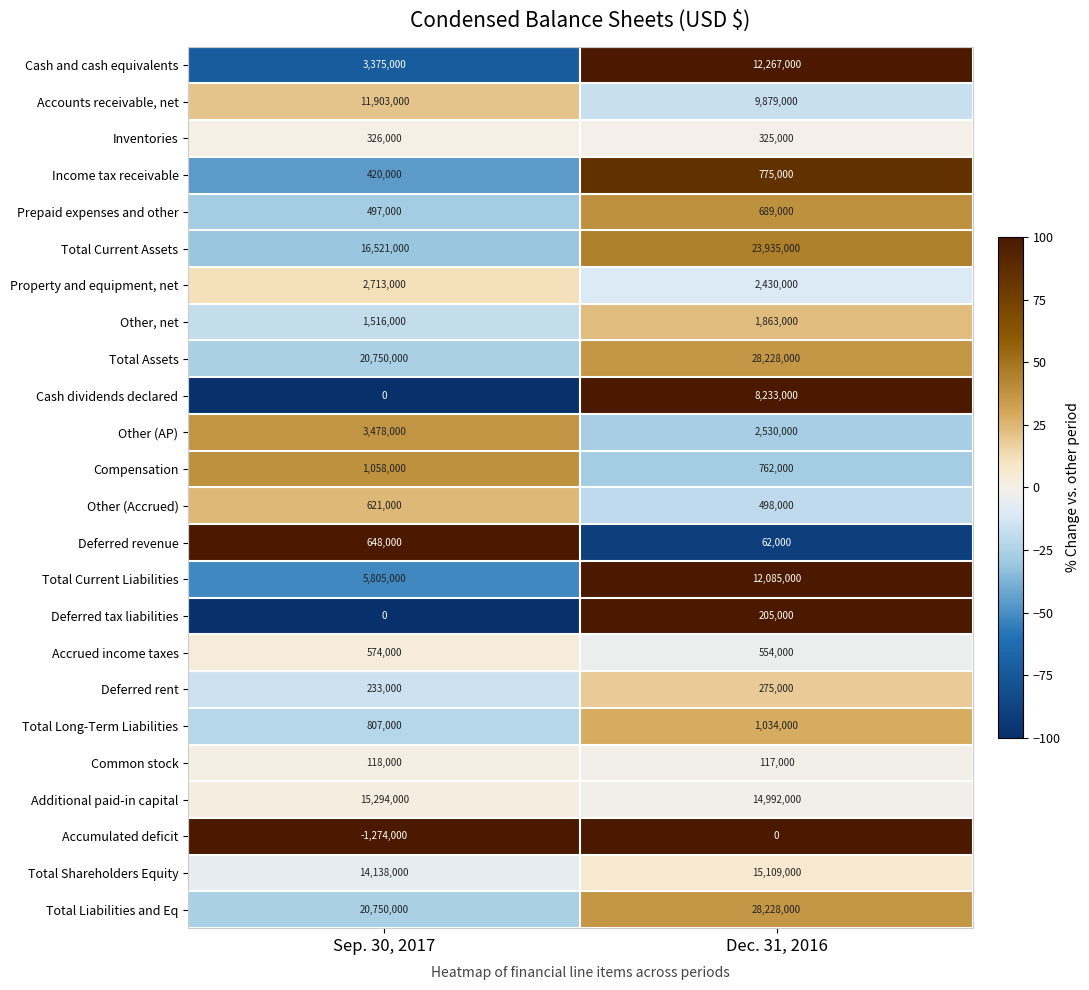

Rank the categories by Accrued income taxes value from highest to lowest.

Sep. 30, 2017, Dec. 31, 2016